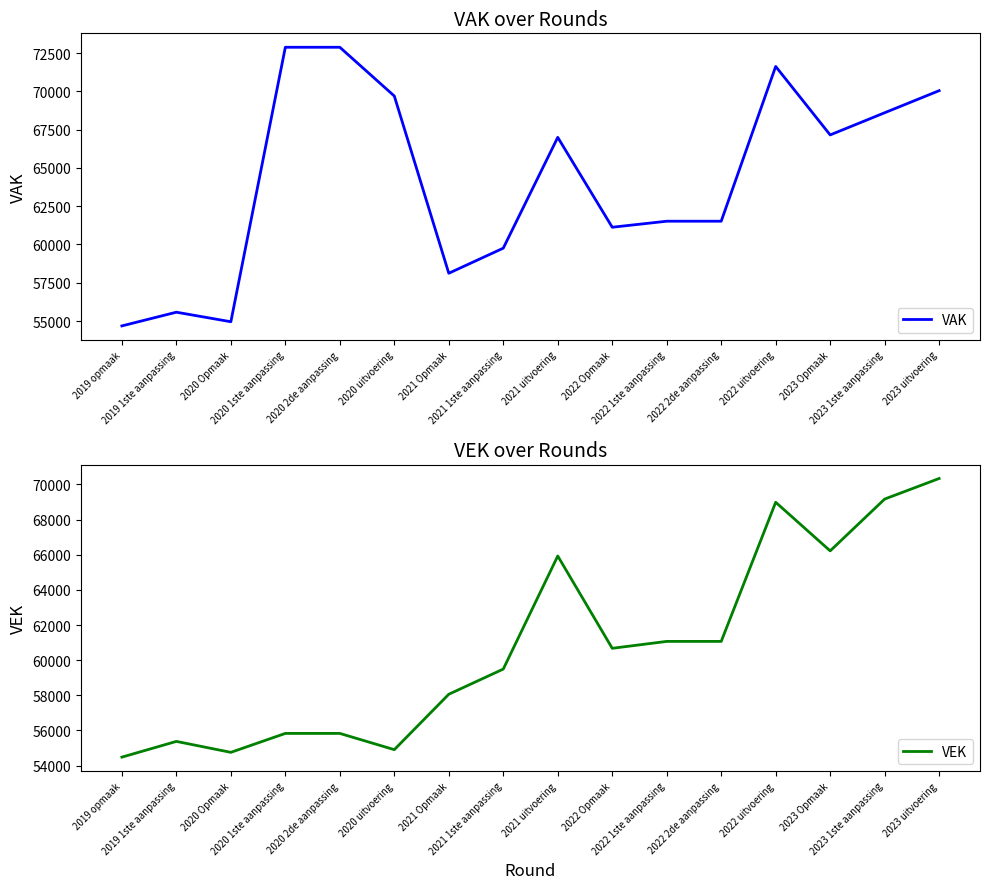

Is it true that VEK equals 61067 at 2022 1ste aanpassing?

True